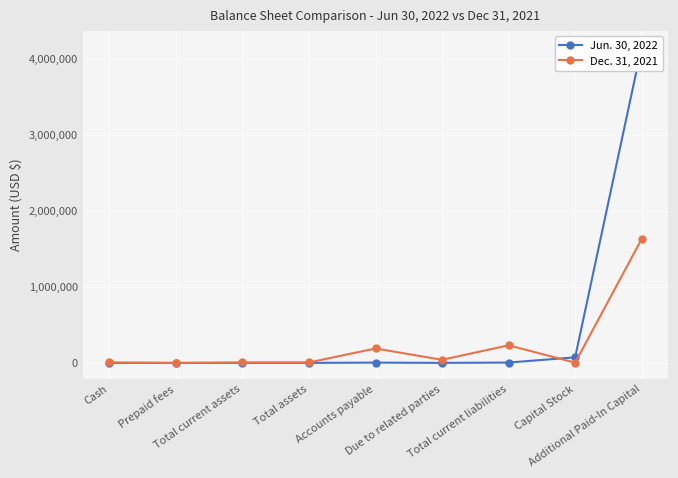

Between Total assets and Capital Stock, which series saw the biggest shift?

Jun. 30, 2022